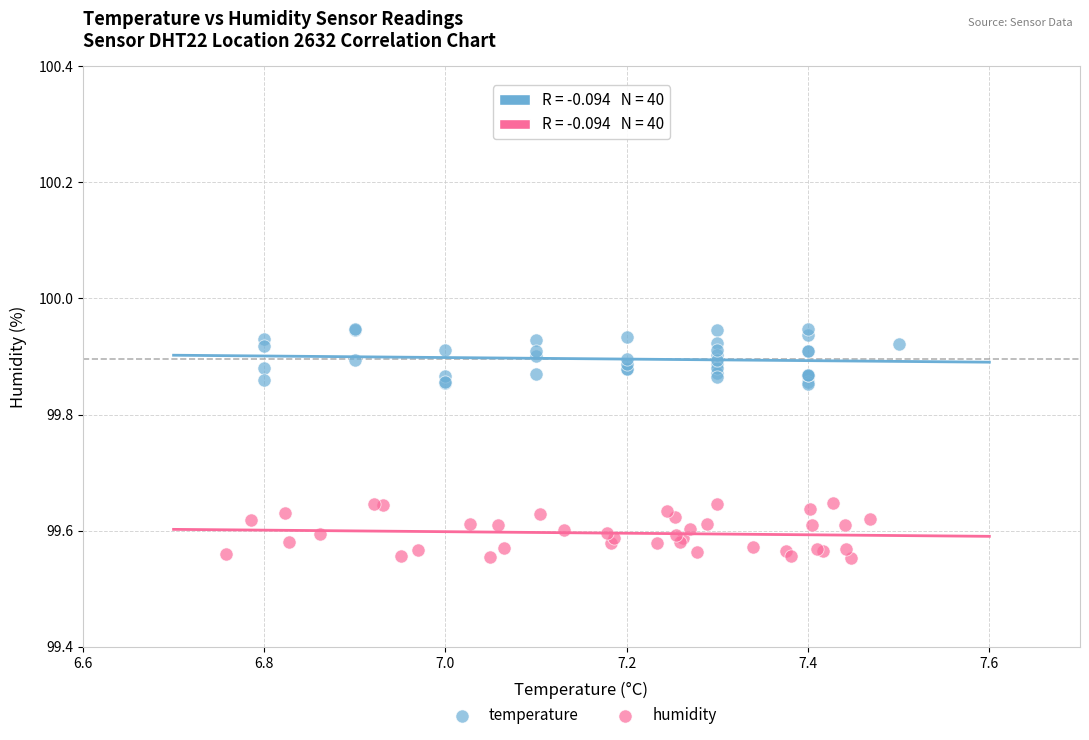

Which series contains the lowest Y value?

humidity